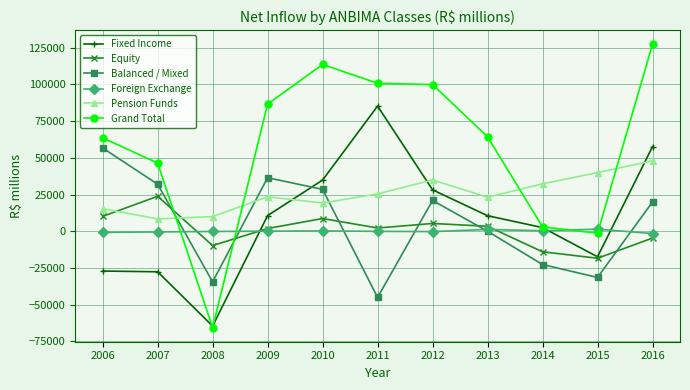

Where is the first local maximum for Balanced / Mixed?

2009